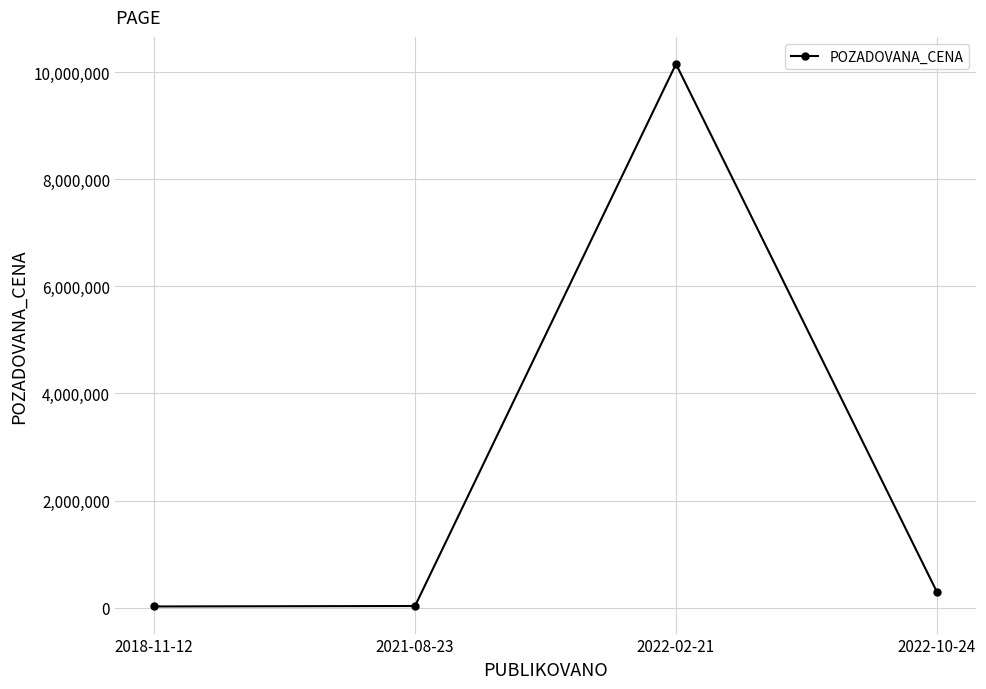

How many lines are shown in the chart?

1